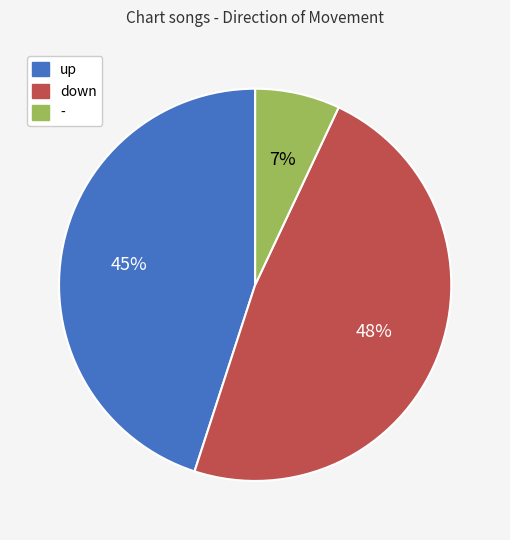

True or false: down accounts for 48% of the total.

True